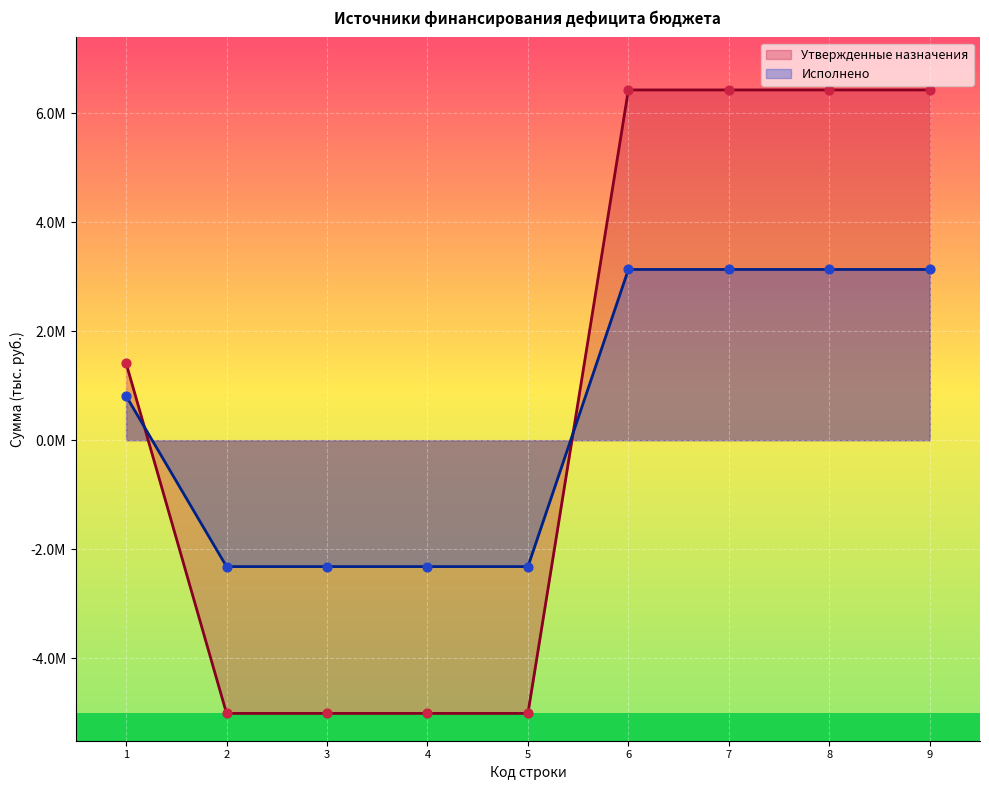

Which series contains the lowest Y value?

Утвержденные назначения